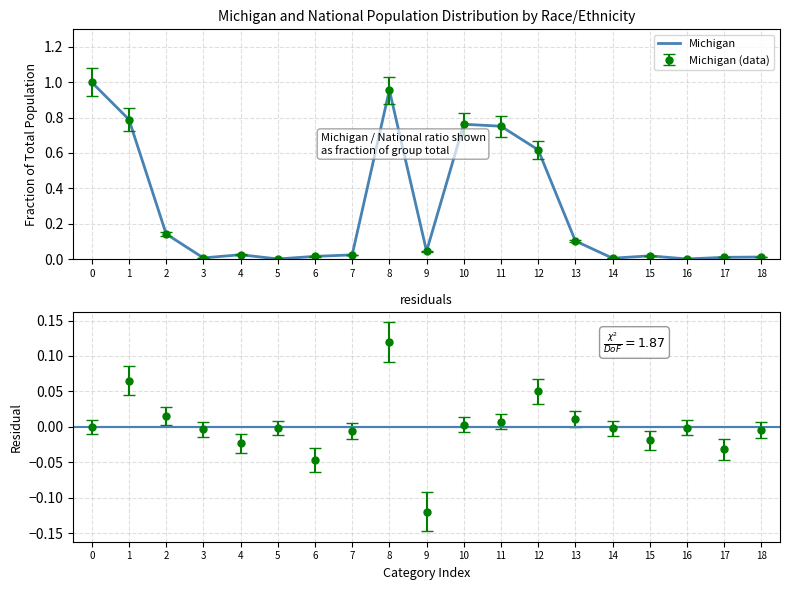

Between 2 and 16, which series saw the biggest shift?

Michigan